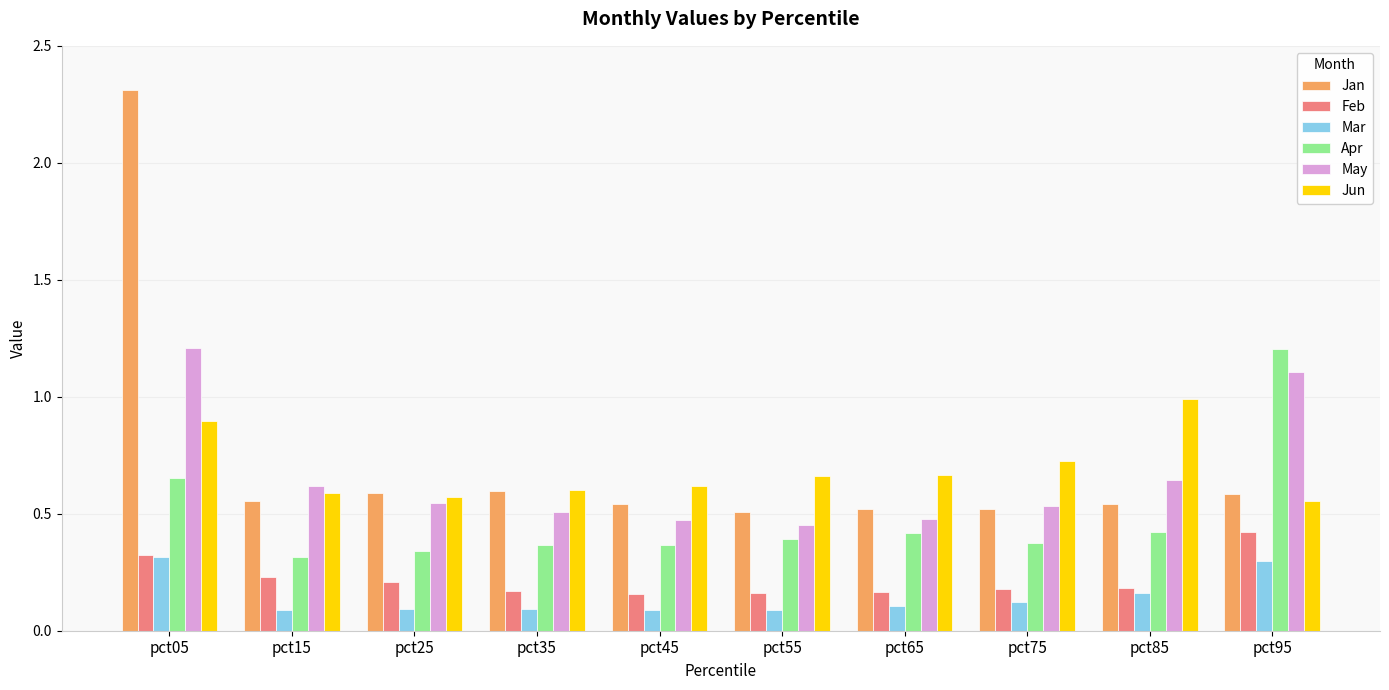

At how many categories does at least one series exceed 0?

10